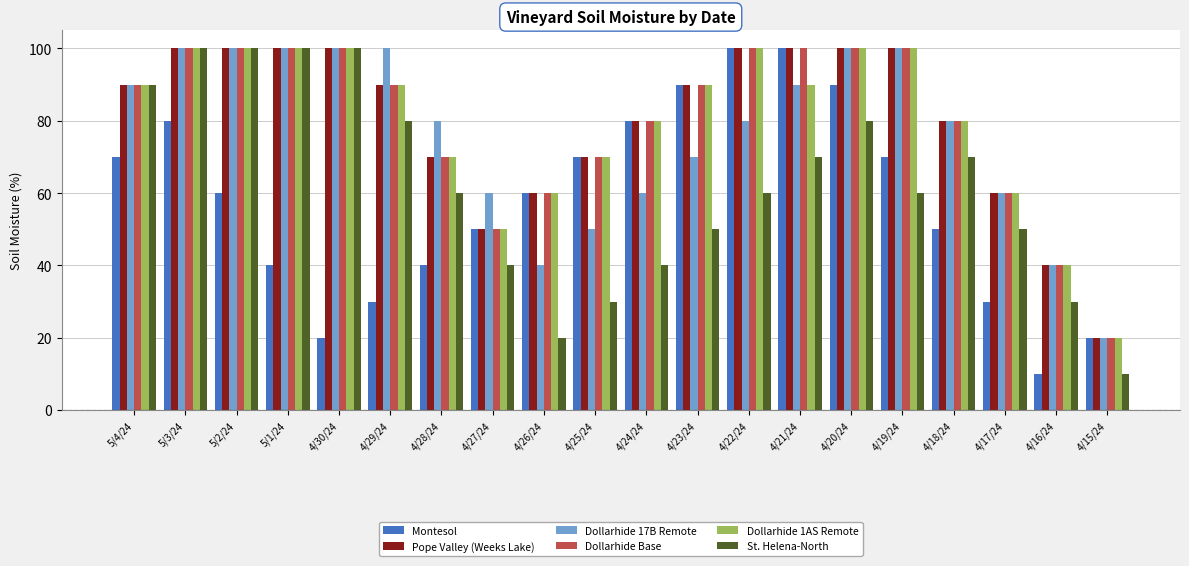

Which category has the lowest value in the Pope Valley (Weeks Lake) series?

4/15/24